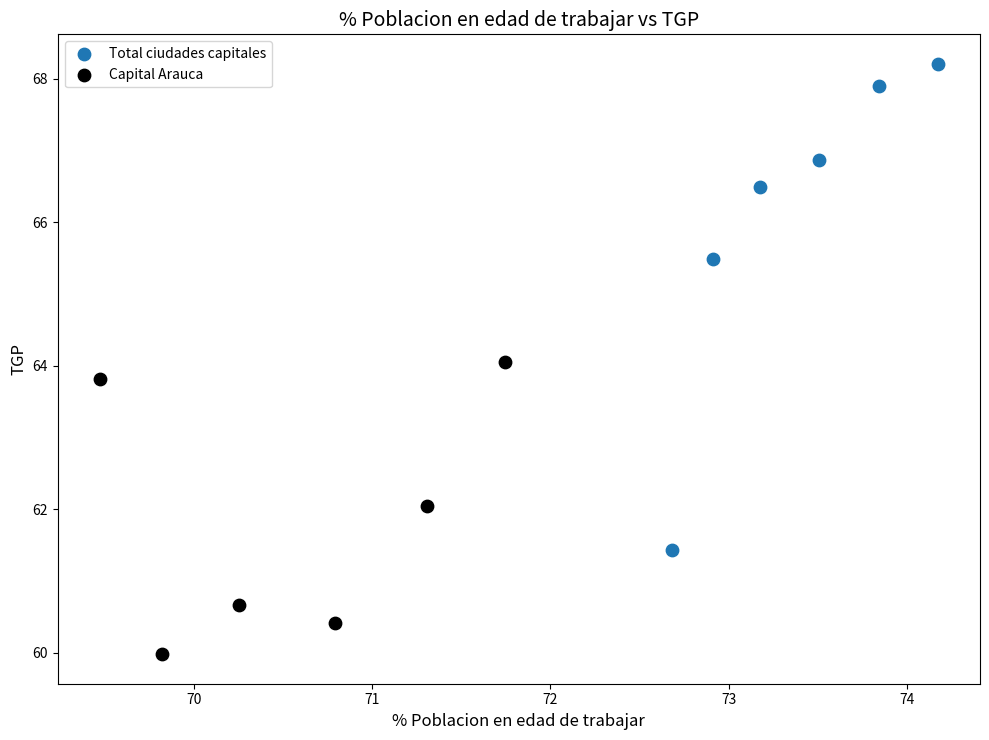

What are all the series names shown in the legend?

Total ciudades capitales, Capital Arauca